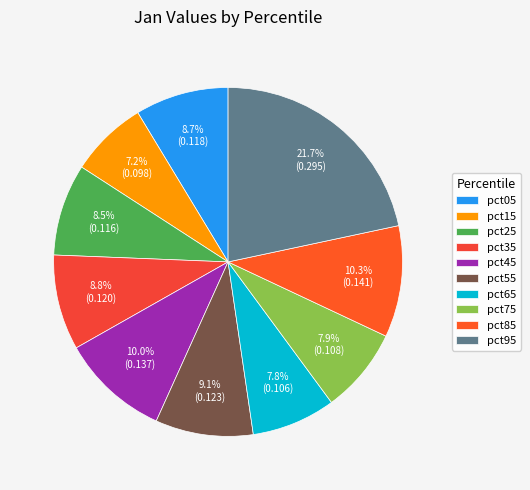

Combined, do pct45 and pct25 account for over 50%?

No